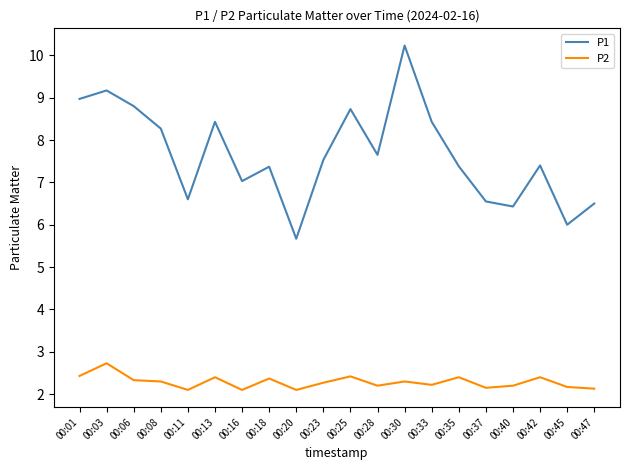

What is the minimum value shown in the chart?

2.1